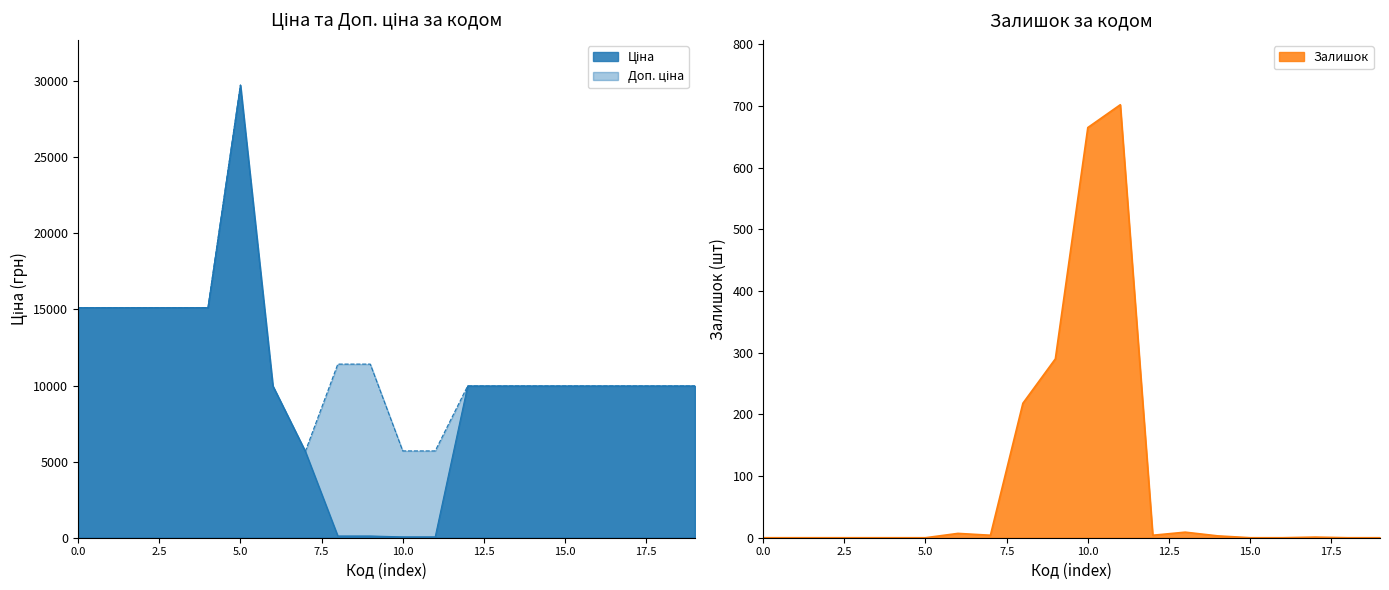

What is the minimum value for Доп. ціна?

5673.8